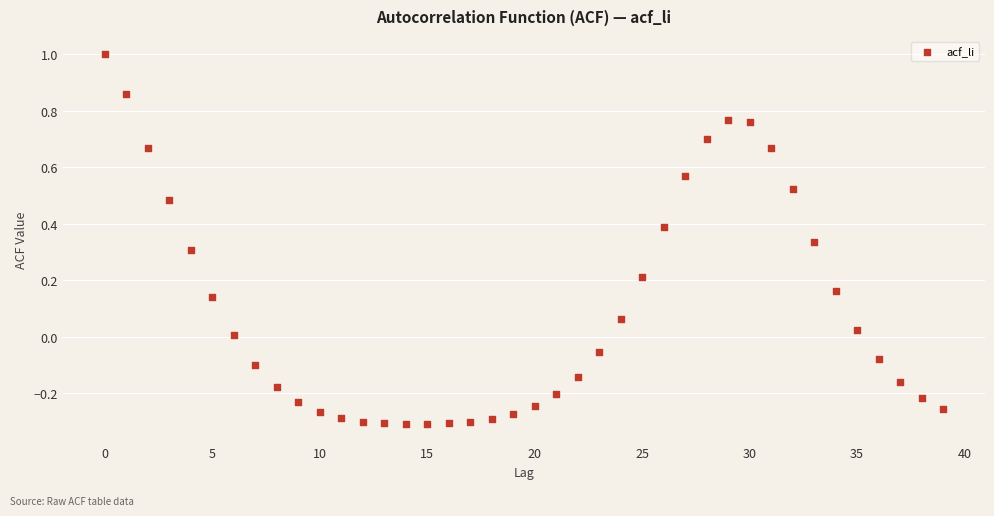

What is the range of Y values (max minus min)?

1.3